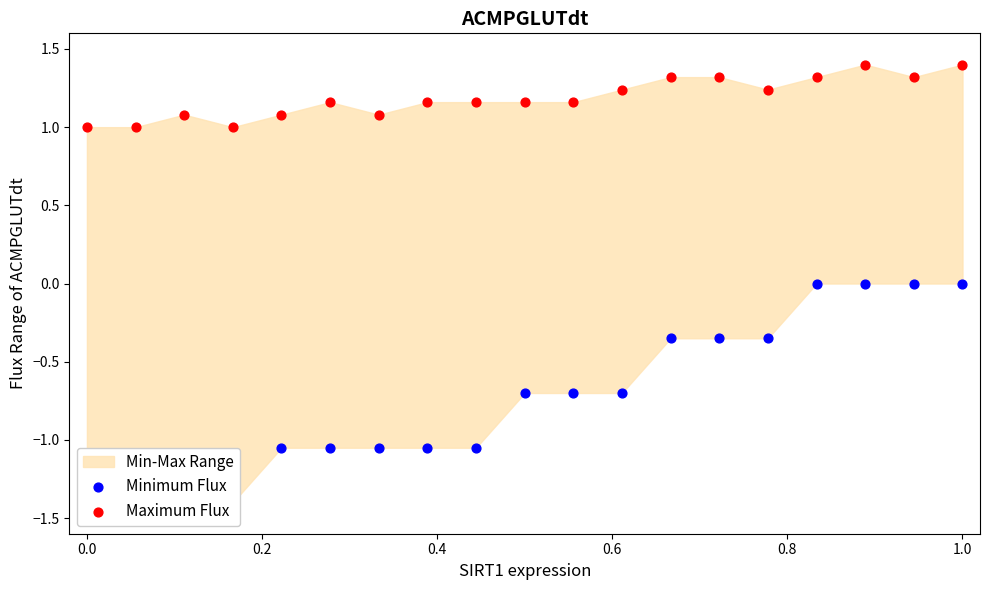

Which series contains the highest Y value?

Maximum Flux